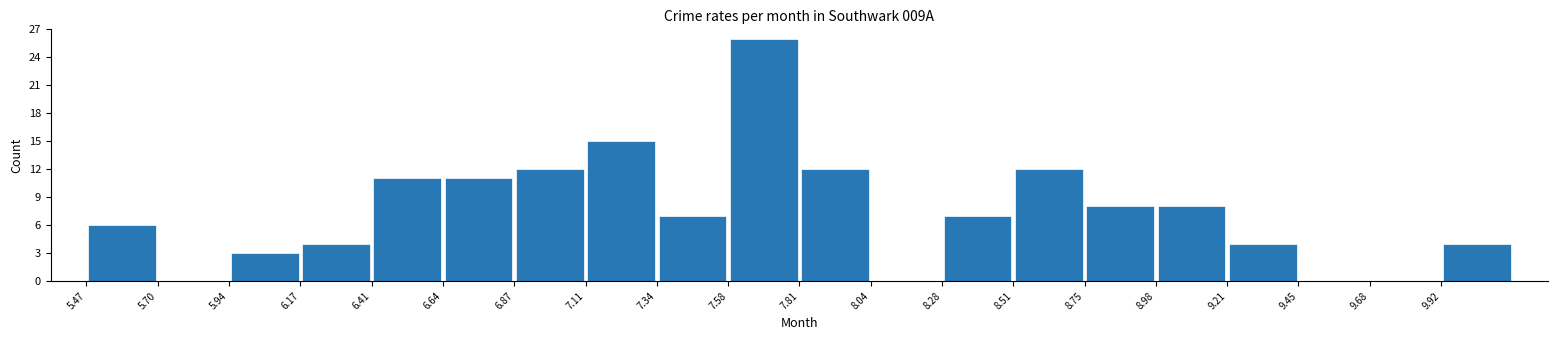

Reading left to right, list every bar in this chart as the range it spans on the x-axis followed by its height. Neither the bar edges nor the heights are printed on the chart, so give them approximately, as read against the axes.

5.45 to 5.70: 6
5.70 to 5.95: 0
5.95 to 6.15: 3
6.15 to 6.40: 4
6.40 to 6.65: 11
6.65 to 6.85: 11
6.85 to 7.10: 12
7.10 to 7.35: 15
7.35 to 7.60: 7
7.60 to 7.80: 26
7.80 to 8.05: 12
8.05 to 8.30: 0
8.30 to 8.50: 7
8.50 to 8.75: 12
8.75 to 9.00: 8
9.00 to 9.20: 8
9.20 to 9.45: 4
9.45 to 9.70: 0
9.70 to 9.90: 0
9.90 to 10.15: 4